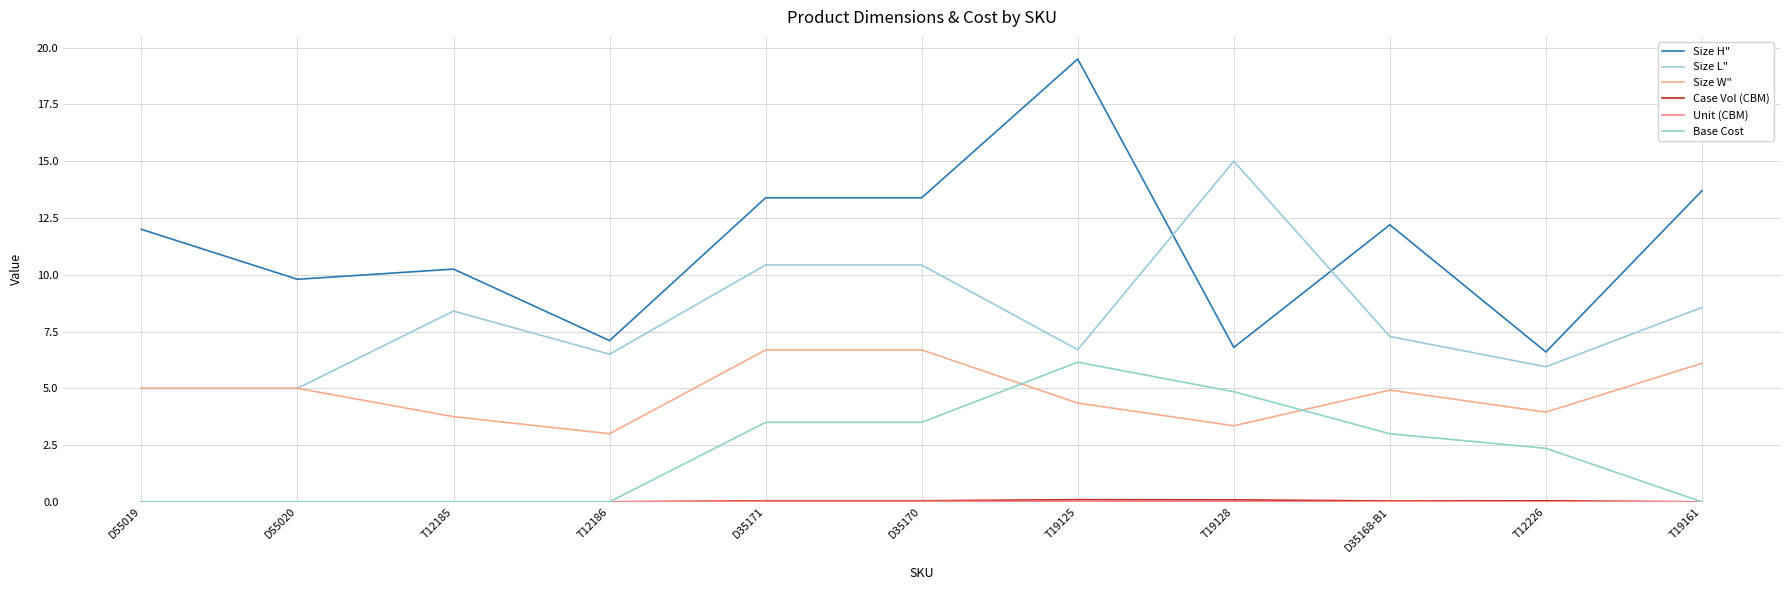

Which series has the largest total across all categories?

Size H"